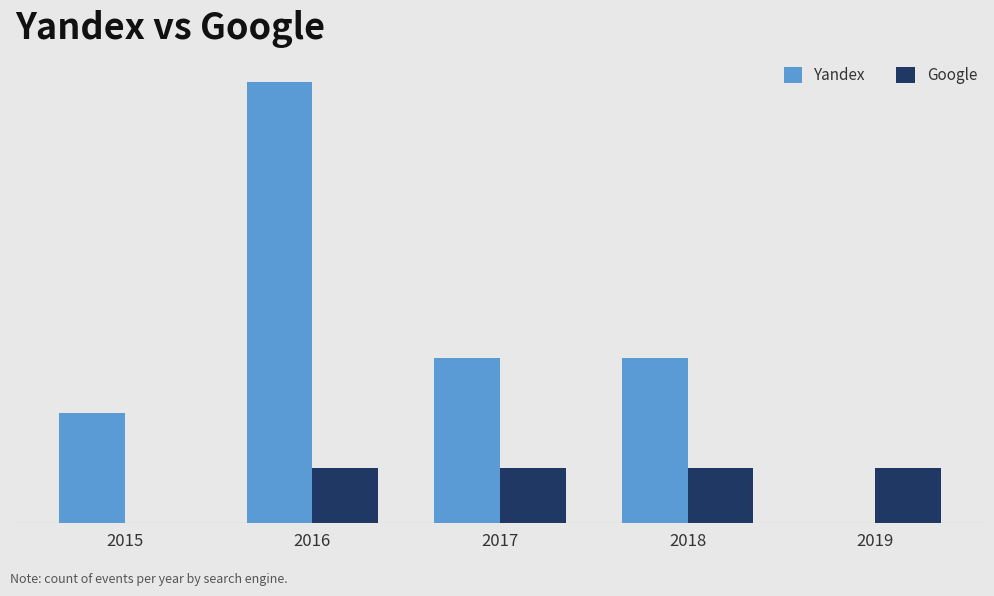

What are all the series names shown in the legend?

Yandex, Google